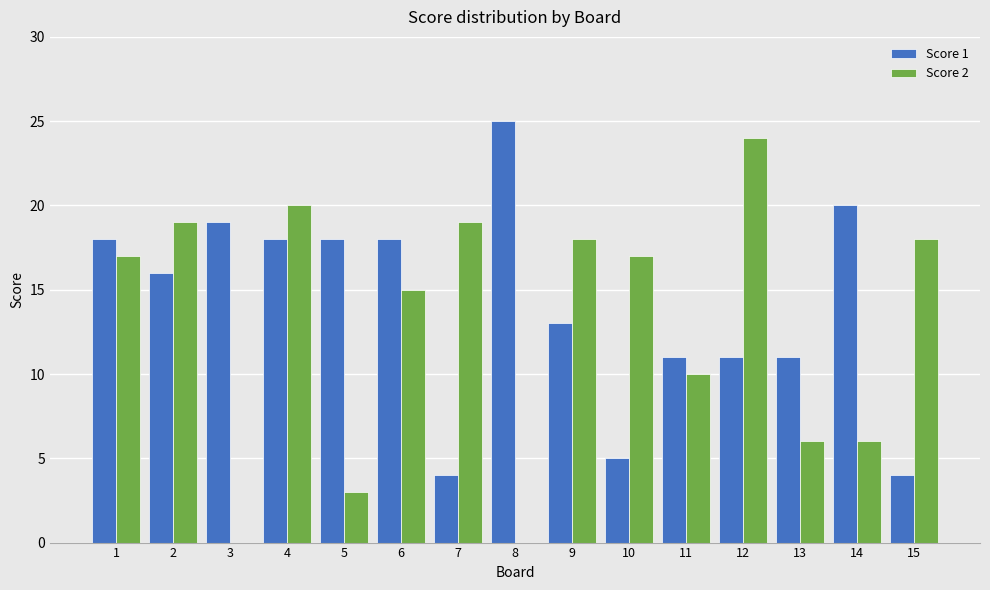

What is the sum of all Score 2 values?

192